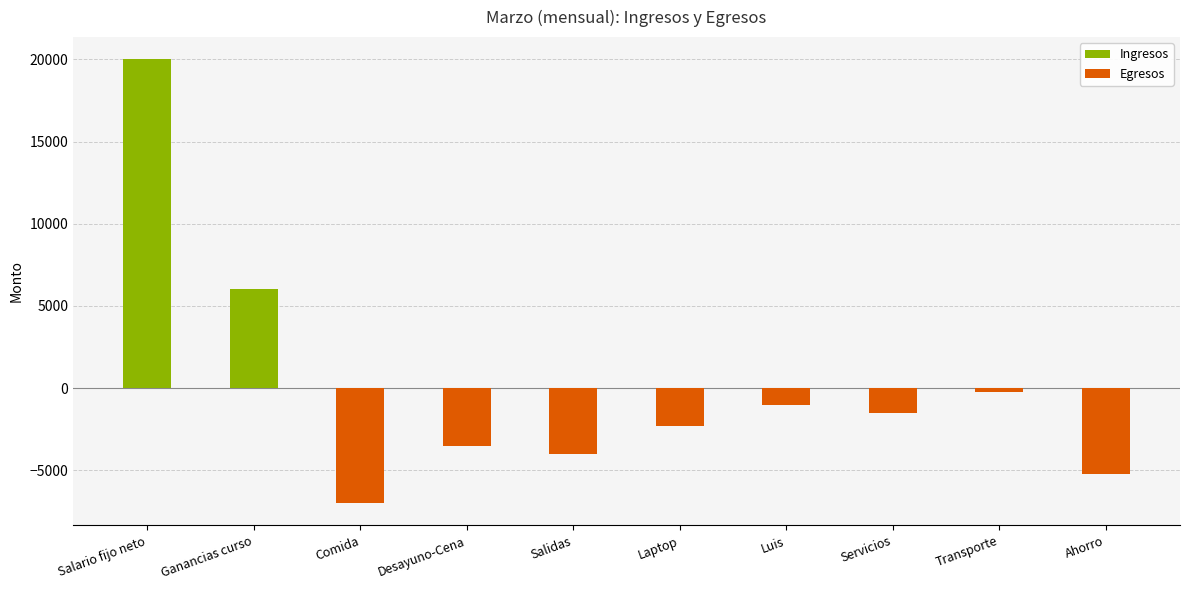

Which label corresponds to the smallest value in the chart?

Comida